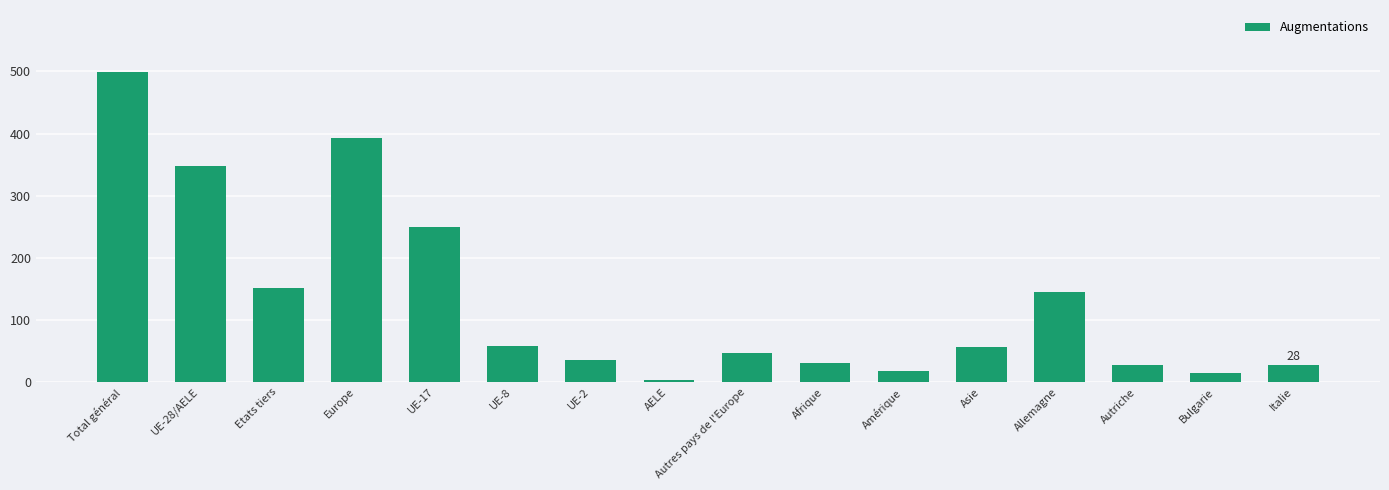

Which category has the highest value across all series?

Total général